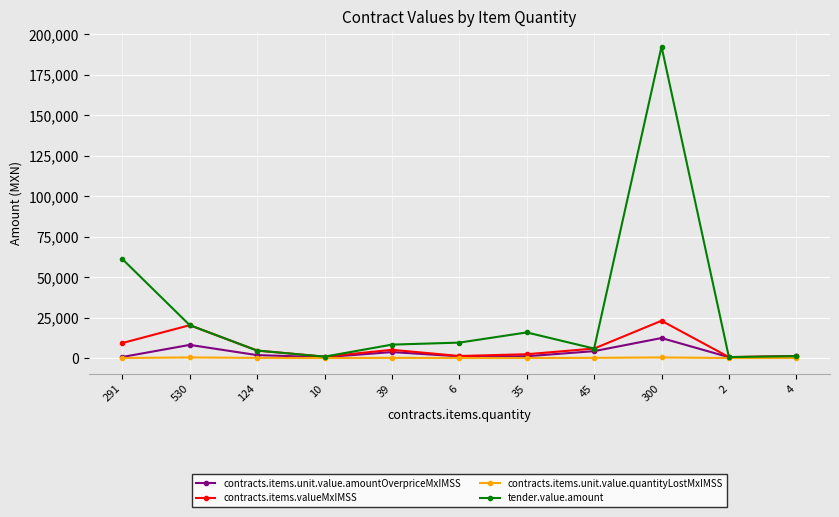

What is the sum of the contracts.items.unit.value.quantityLostMxIMSS values at 300 and 291?

368.4